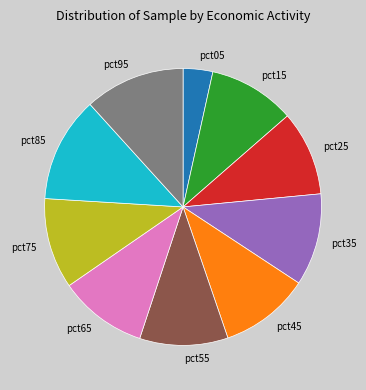

Do pct15 and pct75 together represent more than half of the pie?

No